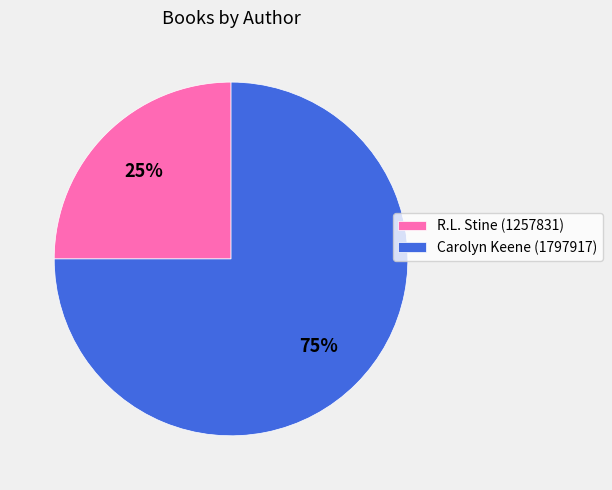

What is the majority slice?

Carolyn Keene (1797917)